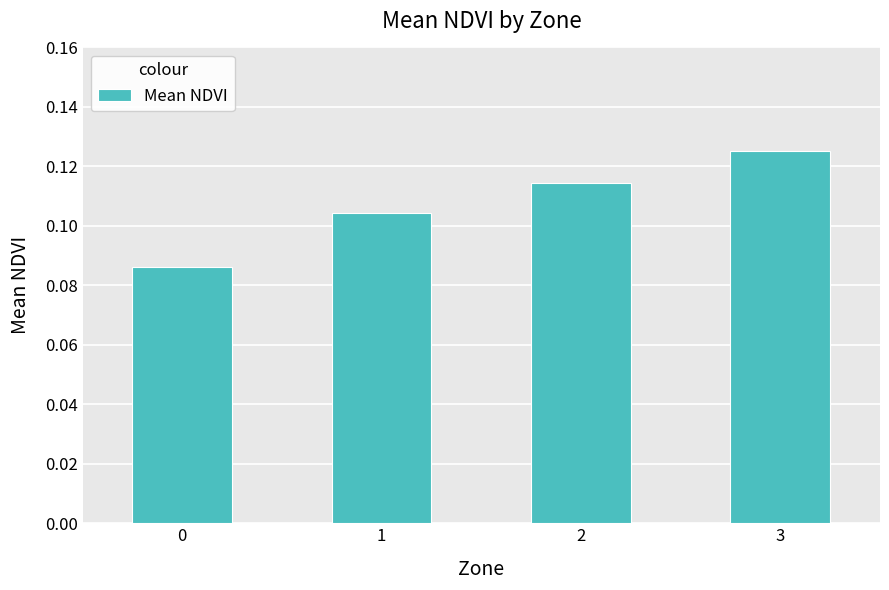

The value at 1 is 0.2. True or false?

False